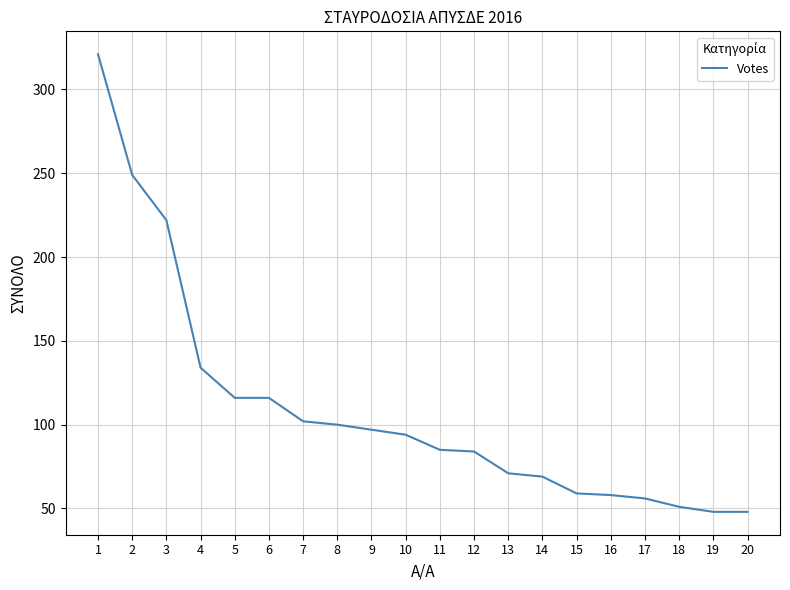

What is the minimum value shown in the chart?

48